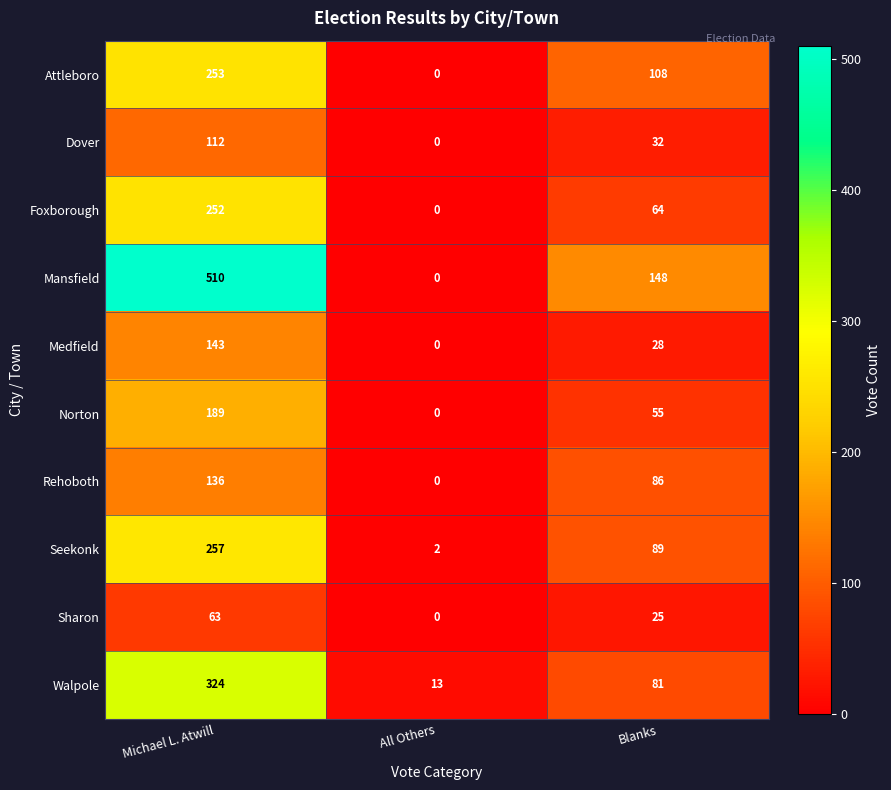

What is the spread (max minus min) of values at All Others?

13